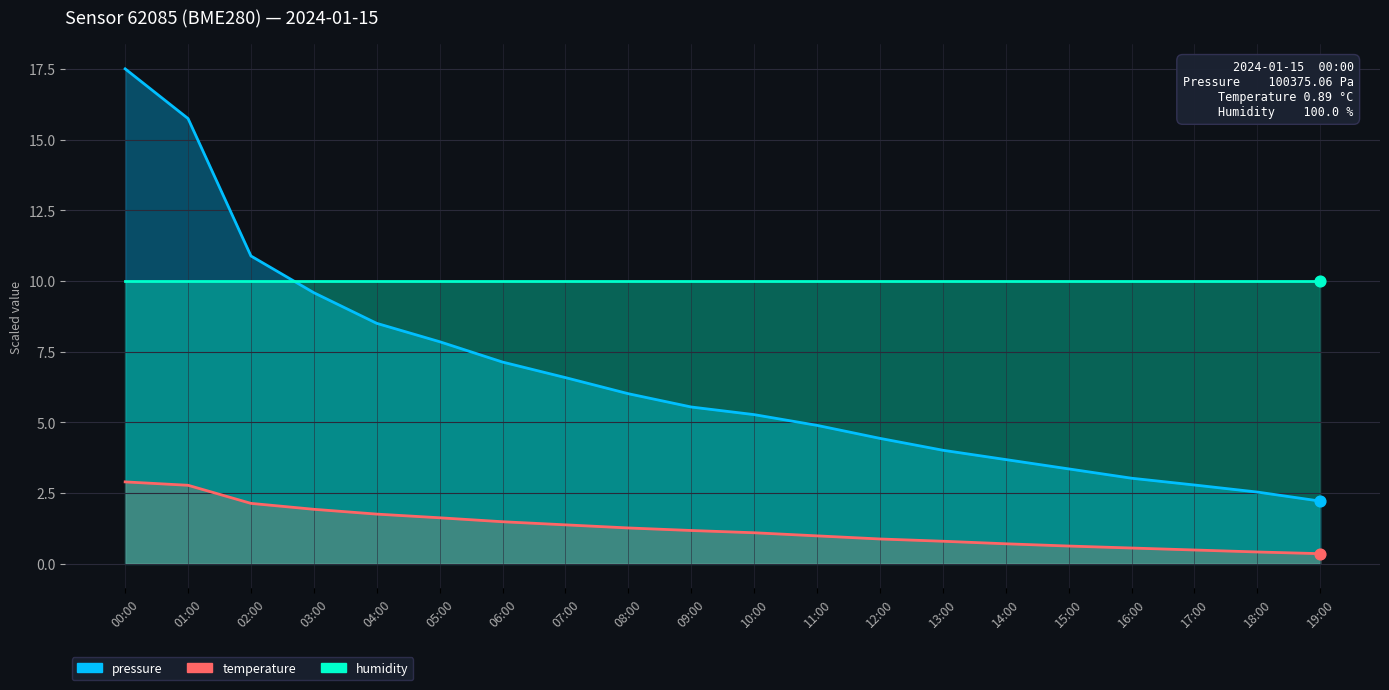

At which category is the sum across all series the highest?

00:00